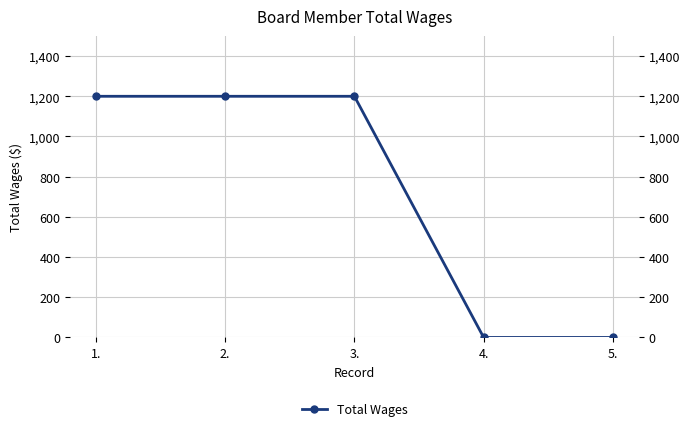

How many values are above zero?

3